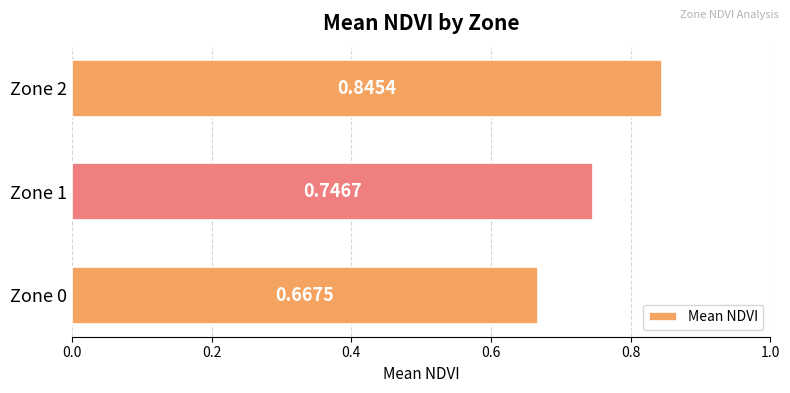

List the labels in order of value, largest first.

Zone 2, Zone 1, Zone 0